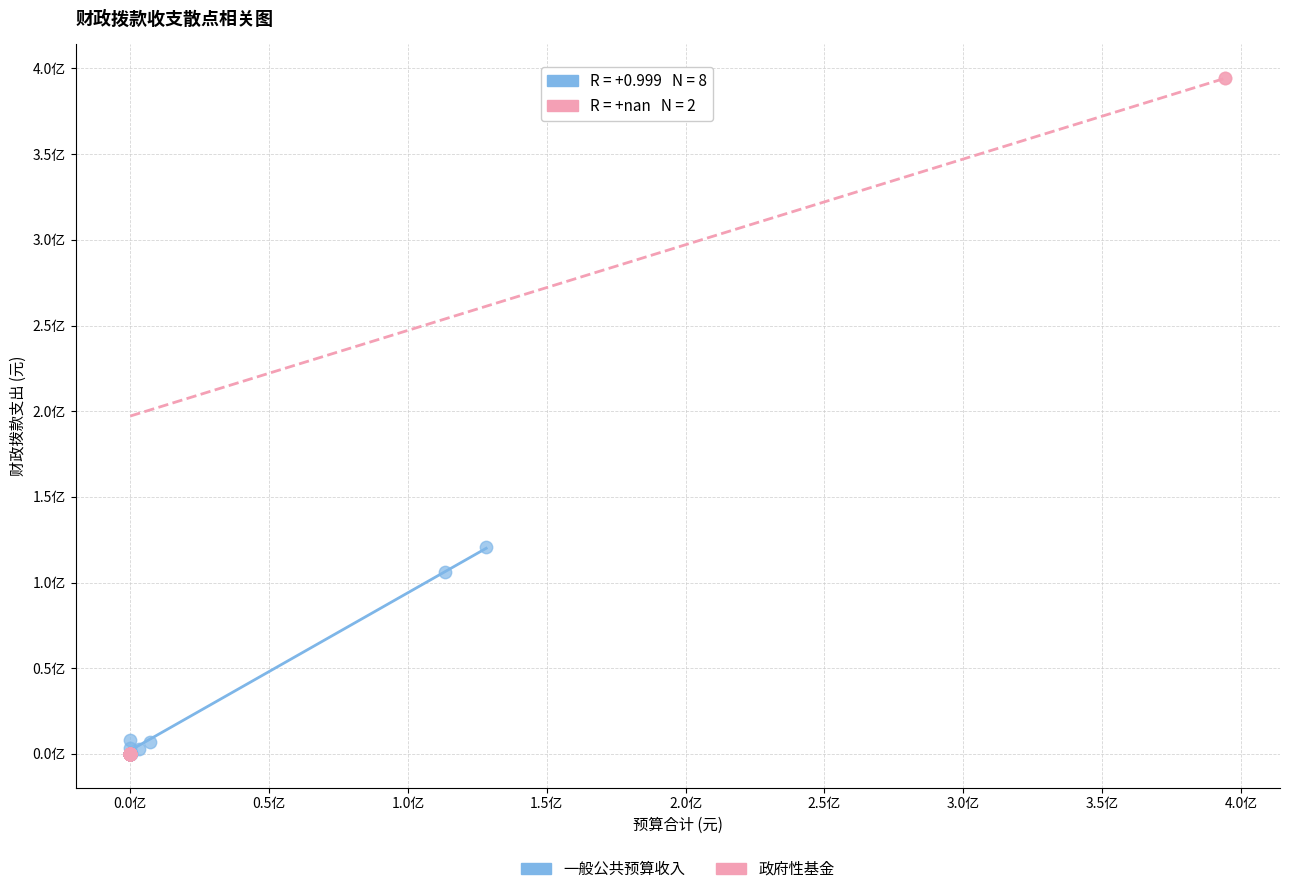

Which series has the widest spread of Y values?

政府性基金